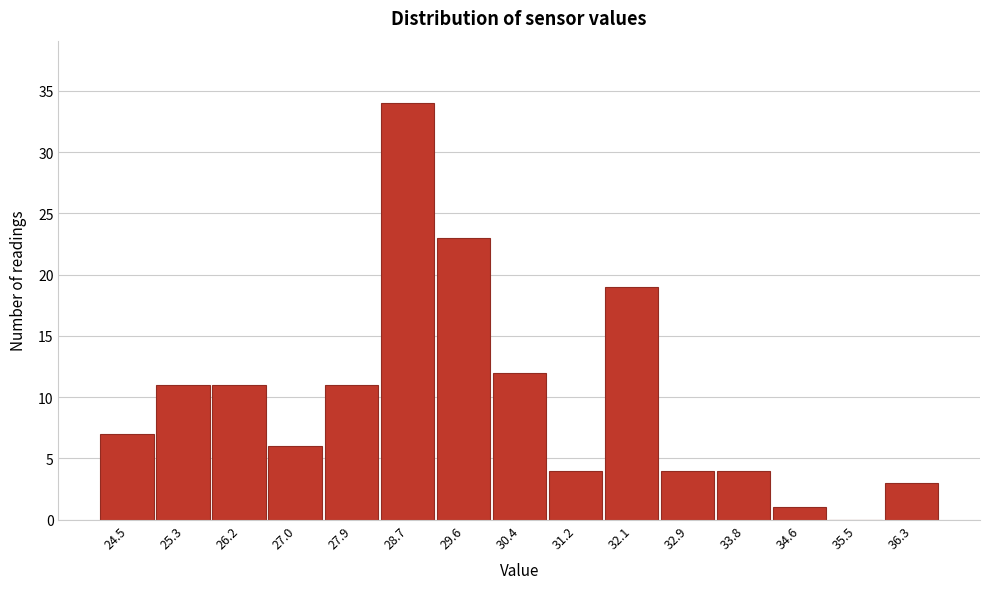

Reading right to left, transcribe all the data shown in this chart.

36.3=3	35.5=0	34.6=1	33.8=4	32.9=4	32.1=19	31.2=4	30.4=12	29.6=23	28.7=34	27.9=11	27.0=6	26.2=11	25.3=11	24.5=7